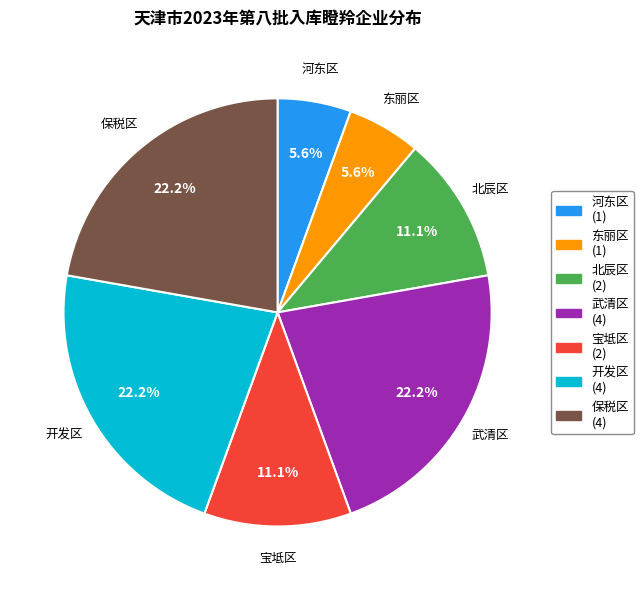

What percentage is NOT represented by 保税区 (4)?

77.8%